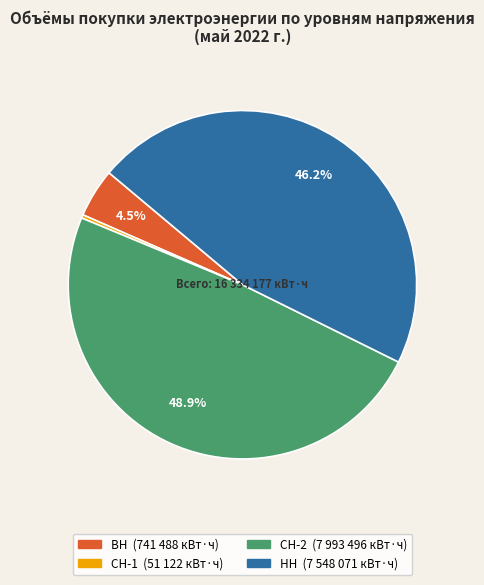

To the nearest percent, what percentage of the pie is СН-2?

49%